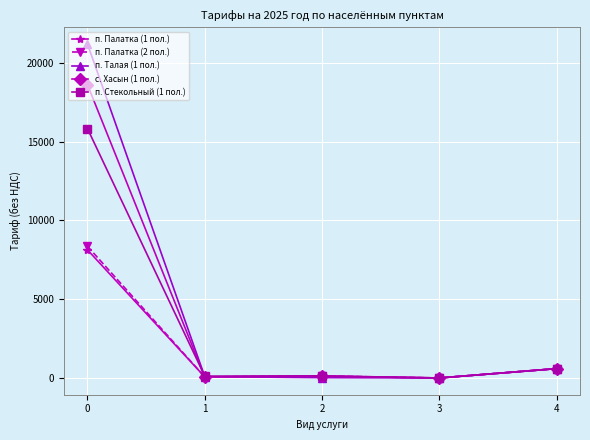

What value does the с. Хасын (1 пол.) series have at 2?

120.6